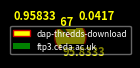

Which slice represents more than half of the pie?

dap-thredds-download